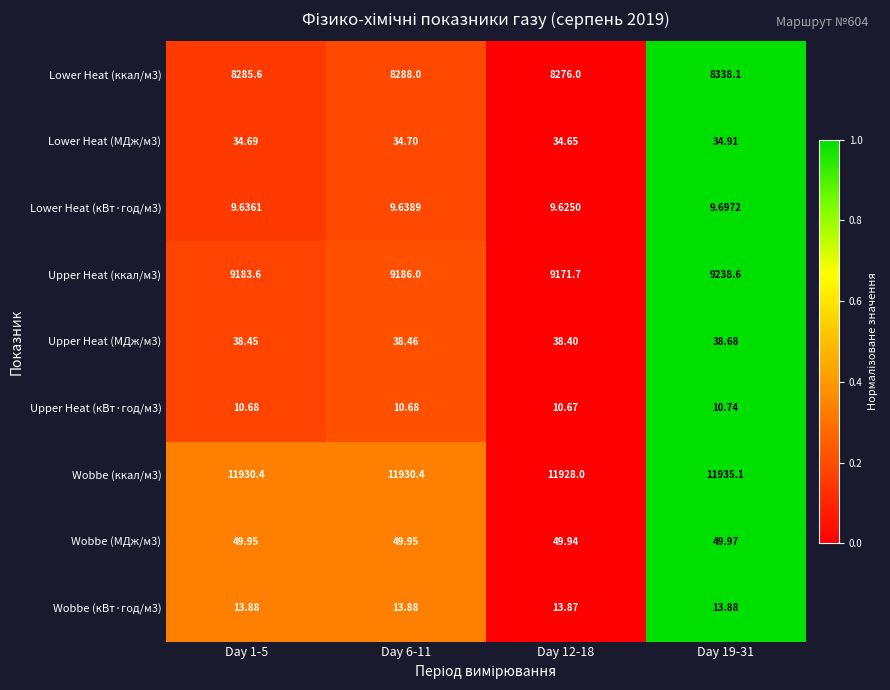

Is the value of Lower Heat (кВт·год/м3) at Day 19-31 greater than the value of Wobbe (ккал/м3) at Day 12-18?

No